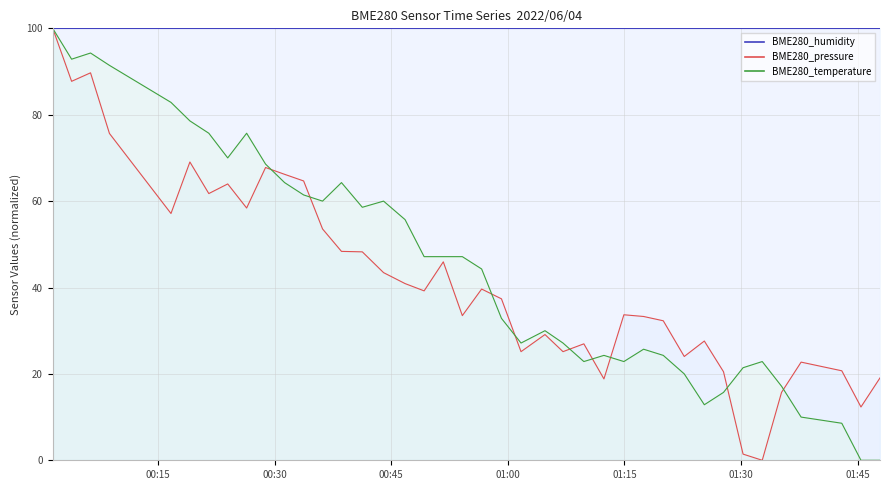

At which category is the sum across all series the highest?

2022/06/04 00:01:27